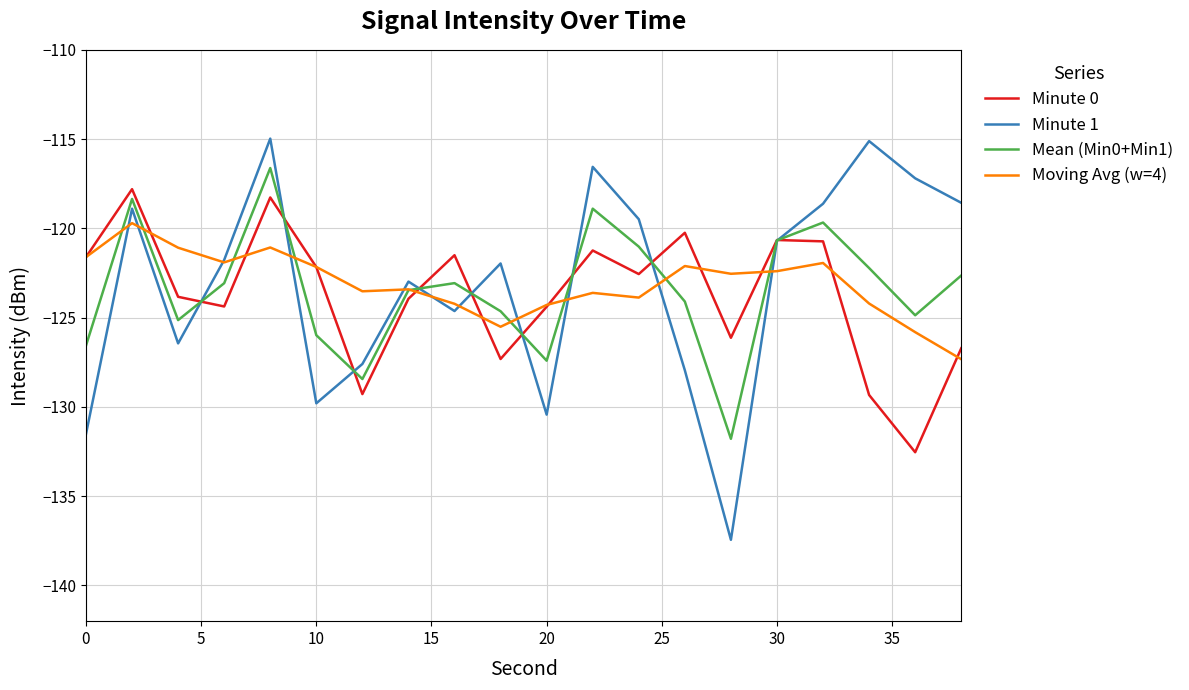

Which series has the widest spread of values?

Minute 1